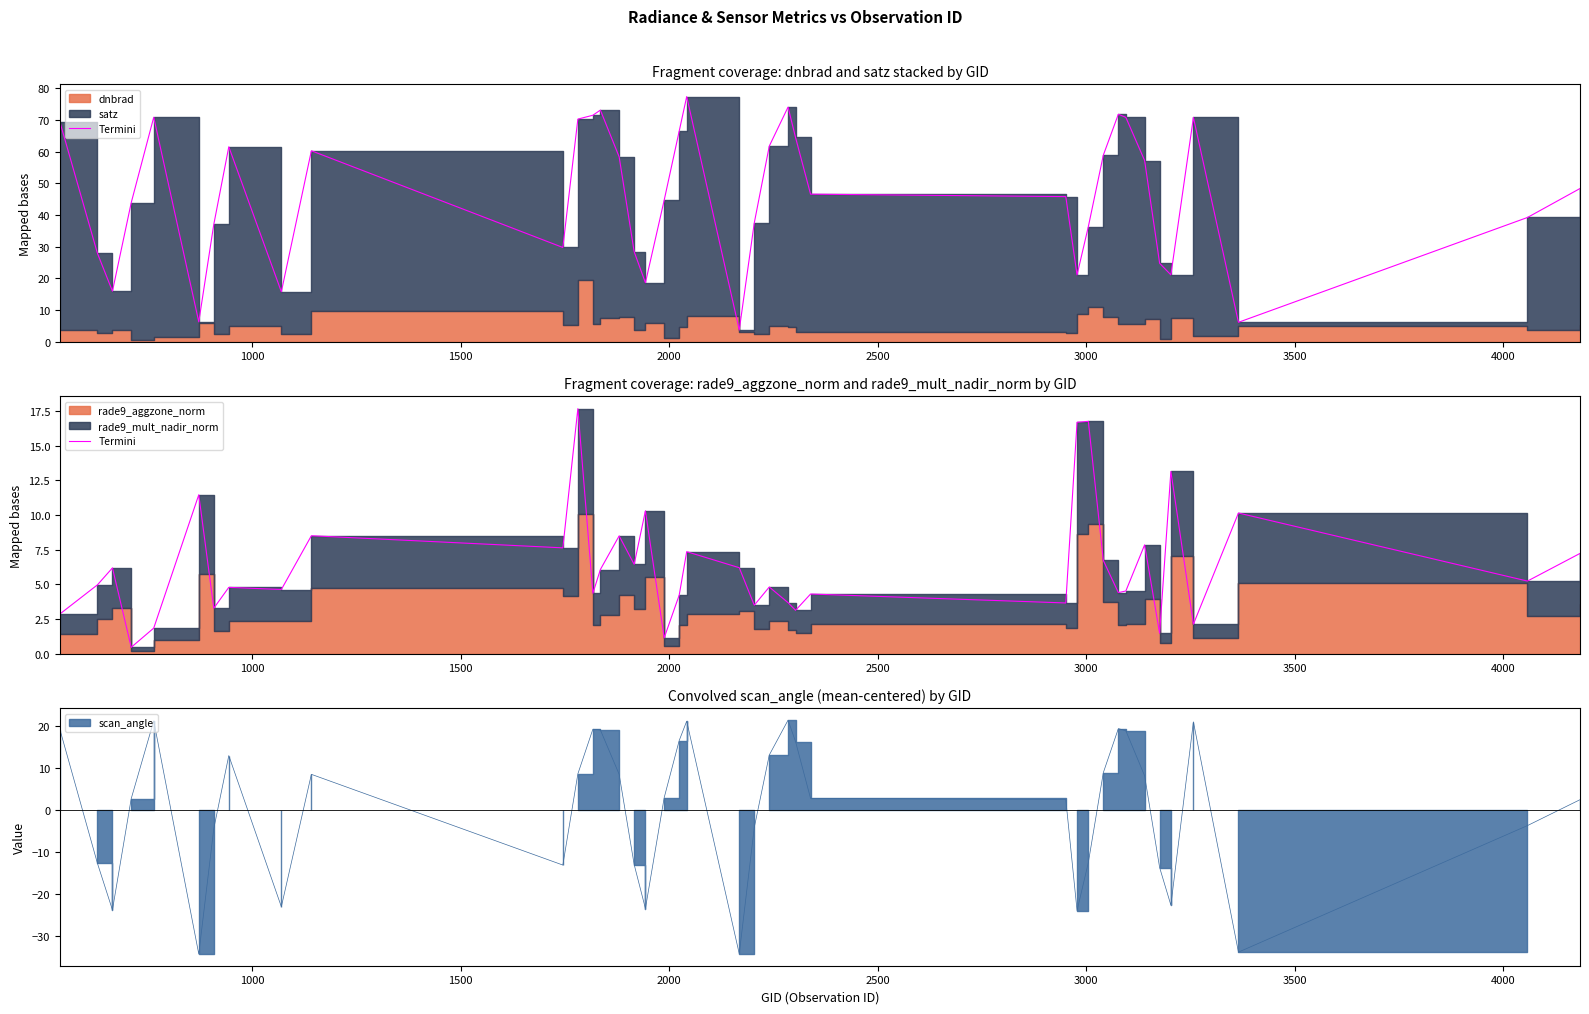

Count the number of categories in the chart.

39